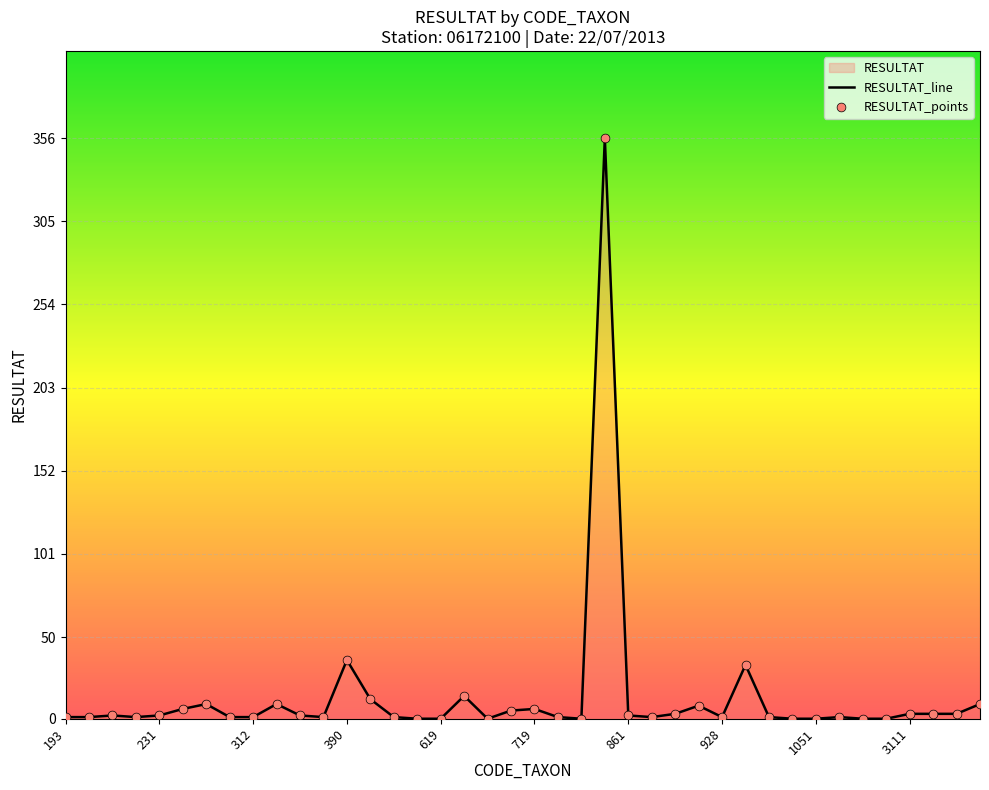

What is the change in value from 619 to 997?

+1